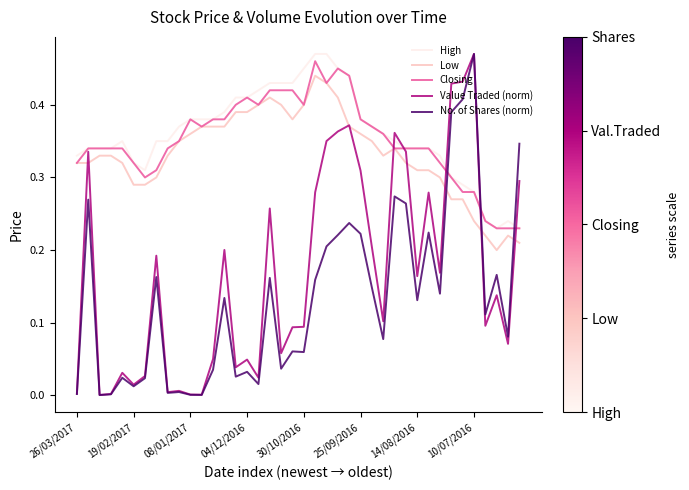

How many intersections are there between No. of Shares (norm) and High?

3